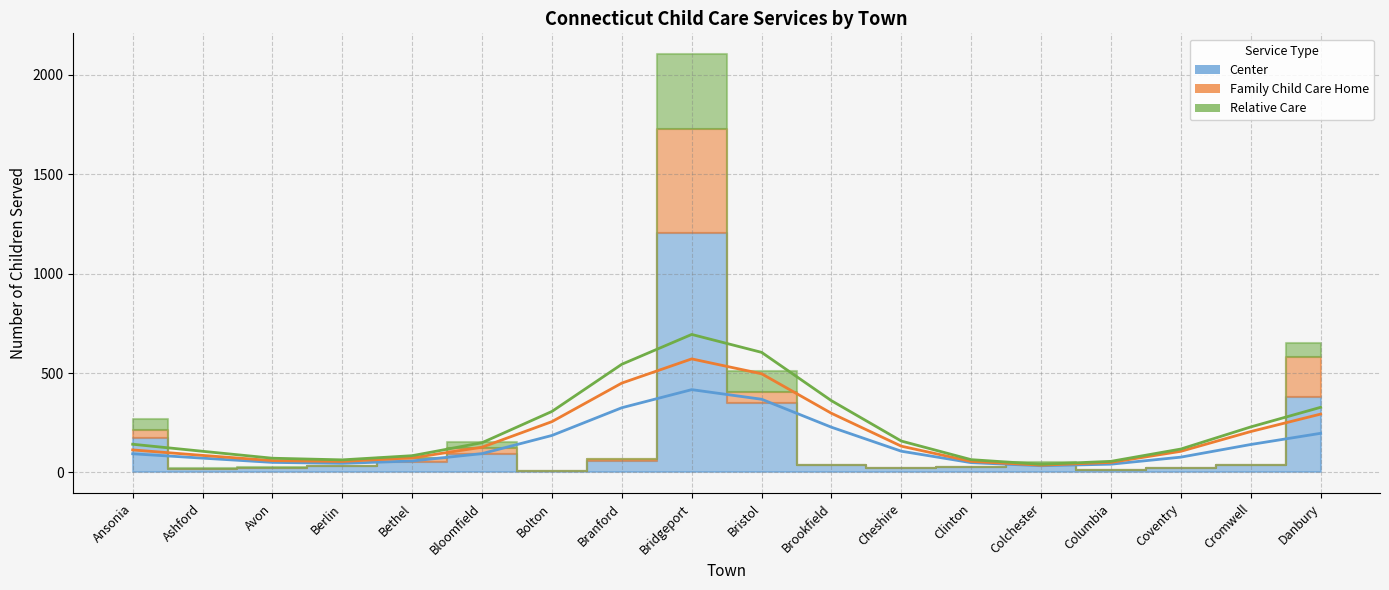

Which label corresponds to the smallest value in the chart?

Ashford